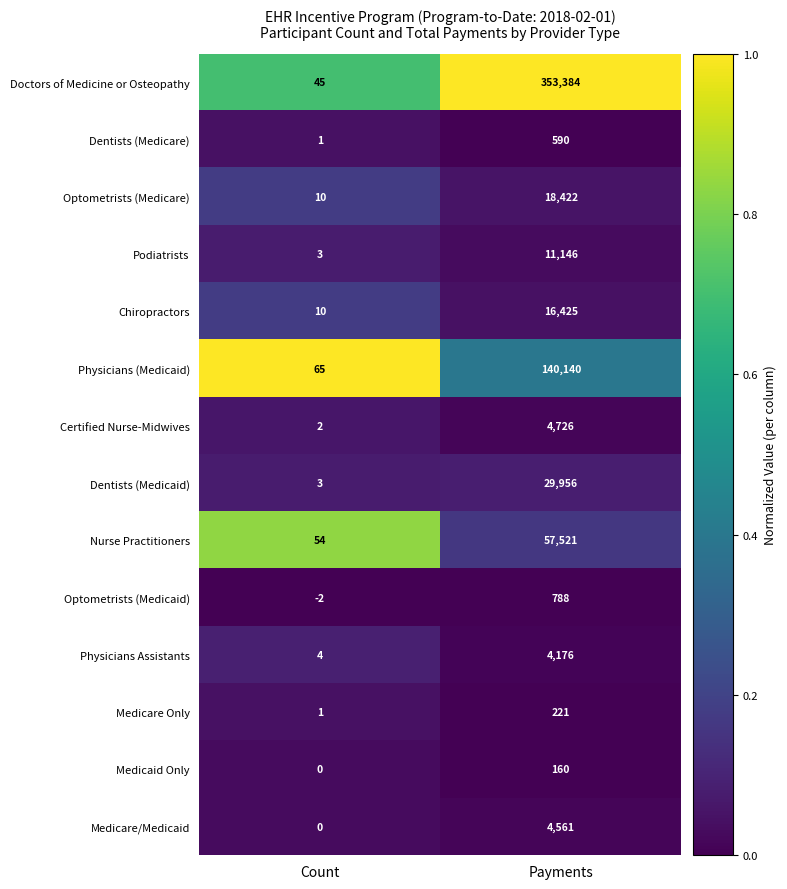

Which series has the widest spread of values?

Doctors of Medicine or Osteopathy